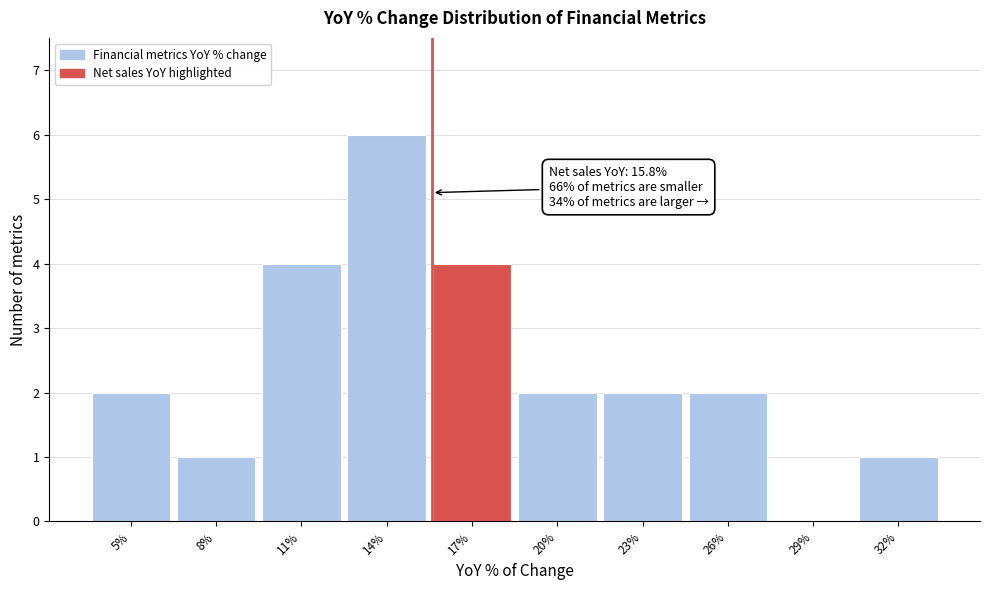

Reading left to right, transcribe all the data shown in this chart.

5%=2	8%=1	11%=4	14%=6	17%=4	20%=2	23%=2	26%=2	29%=0	32%=1